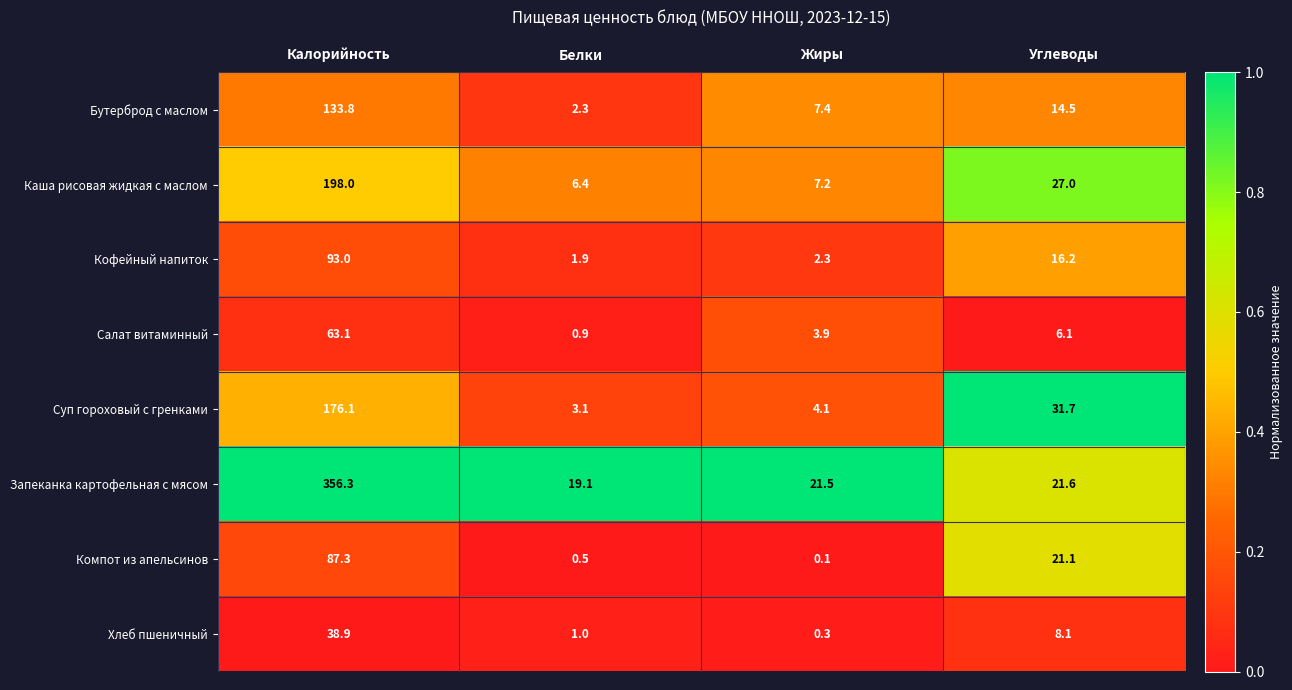

What is the difference between the second highest and minimum values in the Кофейный напиток series?

14.3